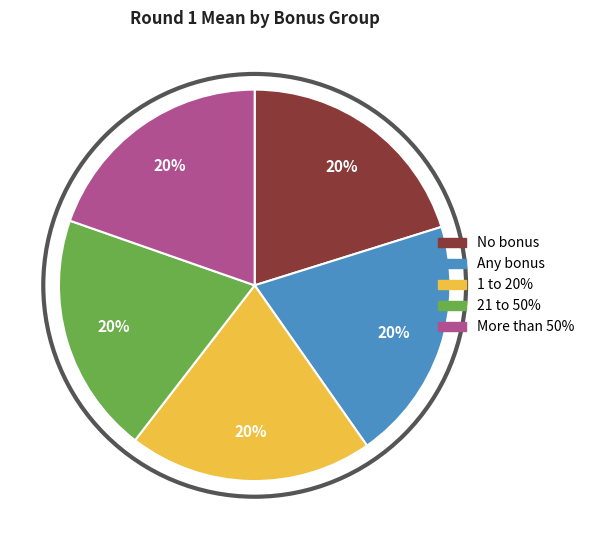

To the nearest percent, what is the combined percentage of No bonus and Any bonus?

40%